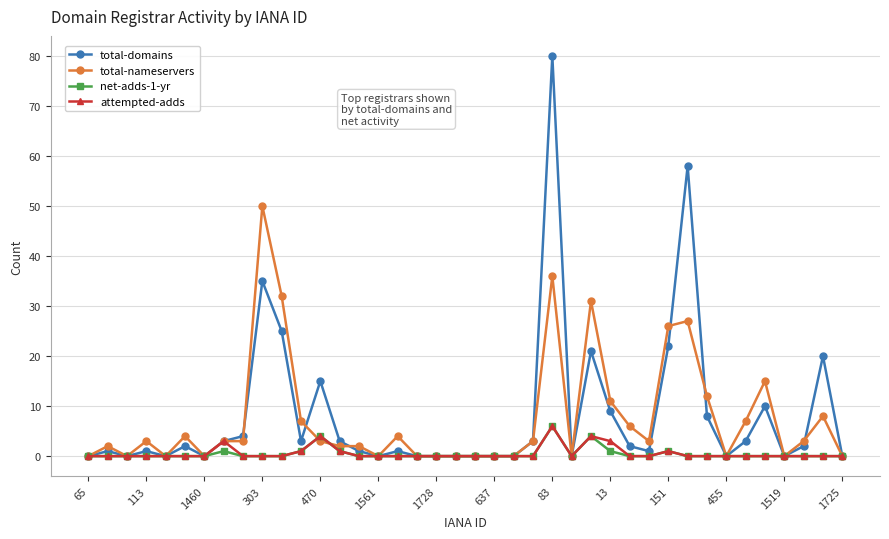

True or false: net-adds-1-yr has more than 1 interior local peaks.

True